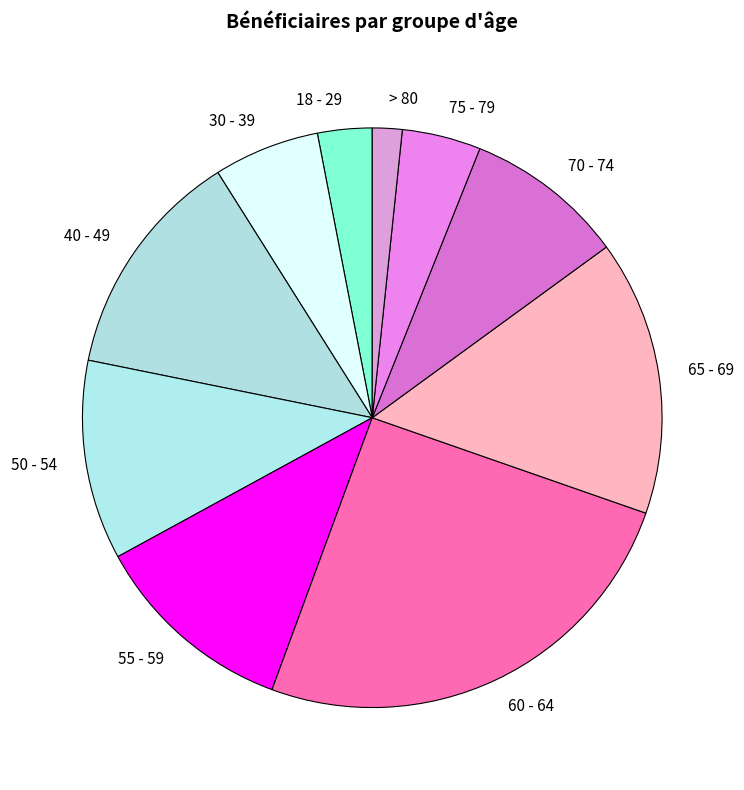

Does any single category account for the majority?

No